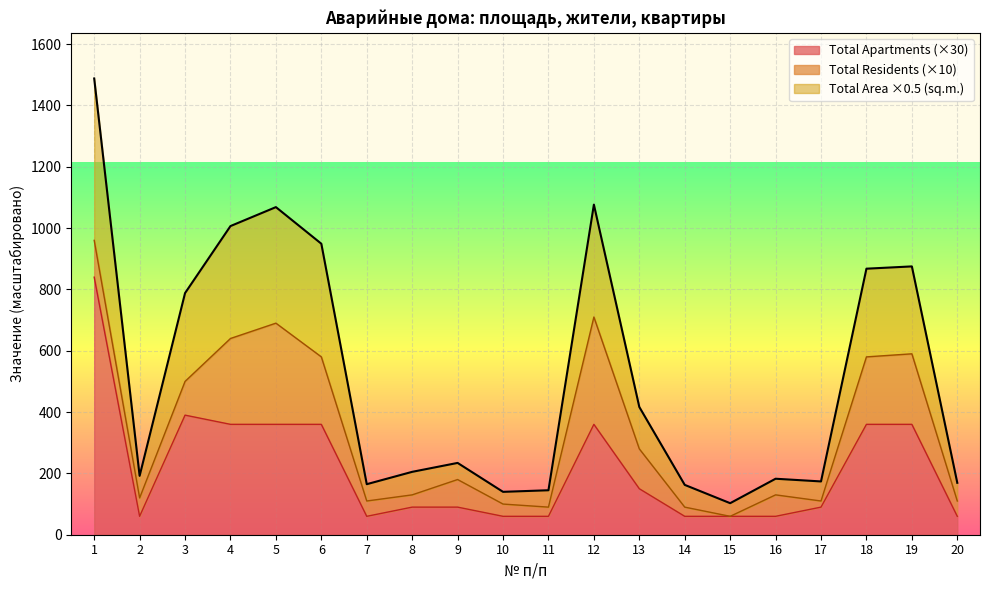

What is the lowest value of the Total Apartments (×30) series?

60.0